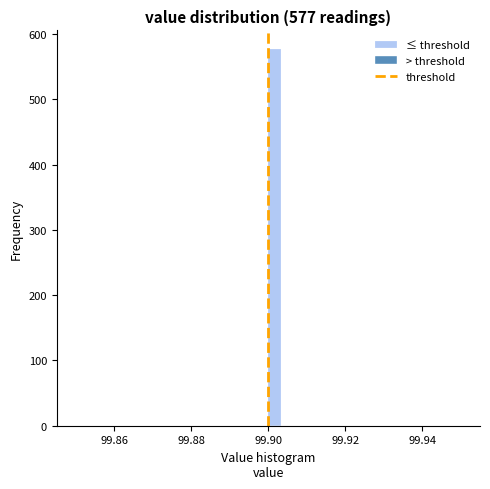

Around what value on the x-axis is the tallest bar? Give the approximate position of its centre, as read against the axis.

99.902